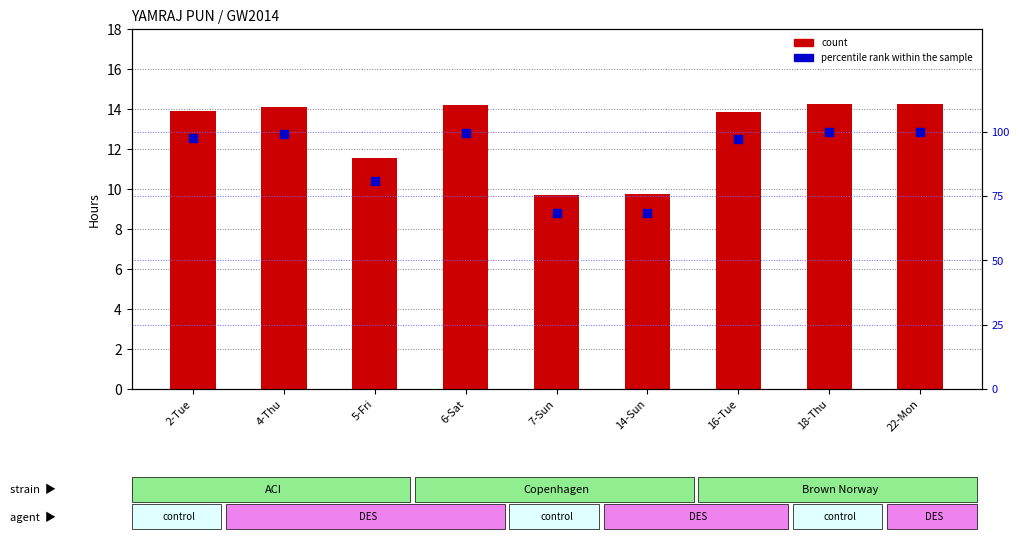

Which series has the largest total across all categories?

percentile rank within the sample